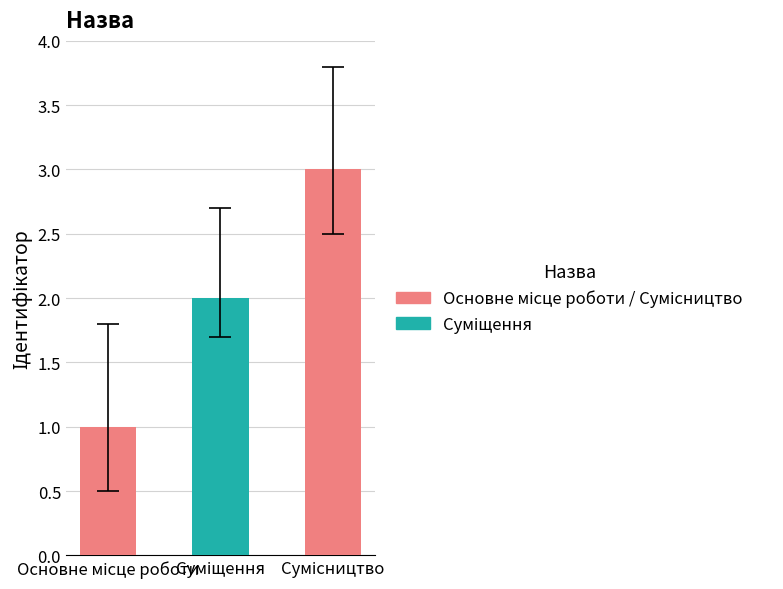

What is the smallest value displayed?

1